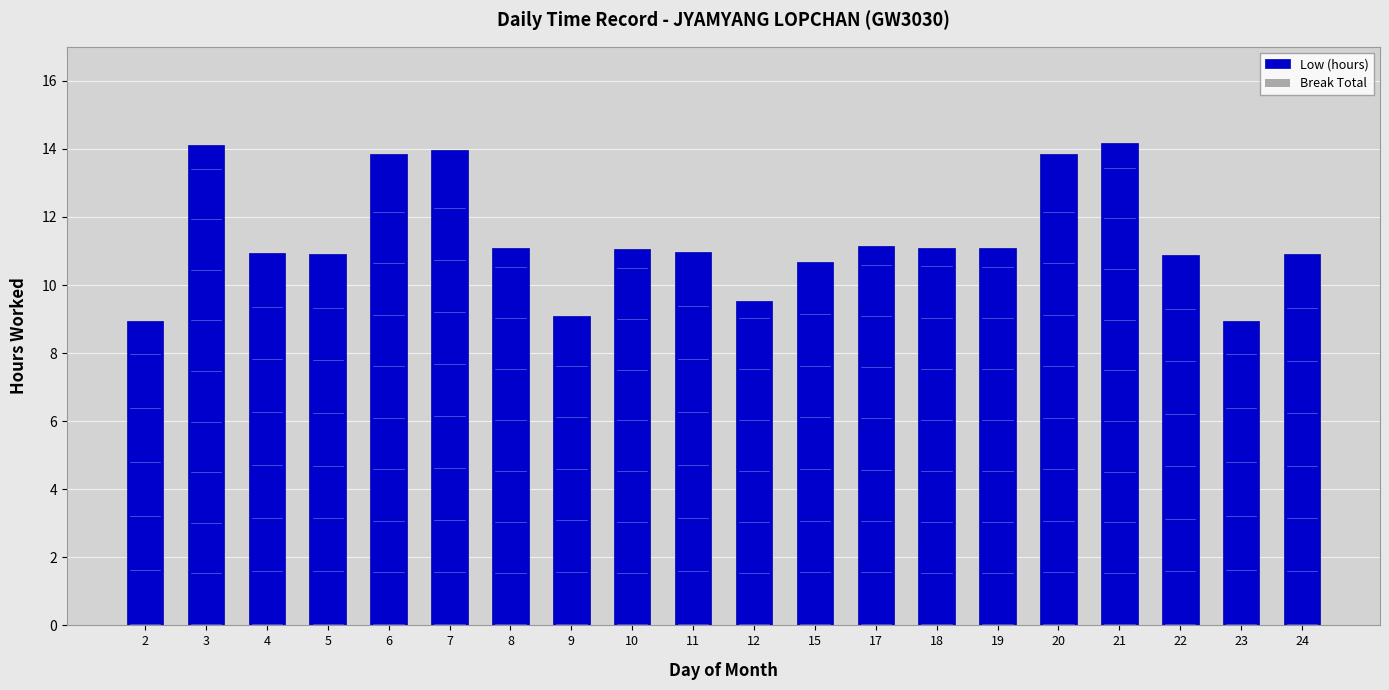

What is the greatest value displayed?

14.2